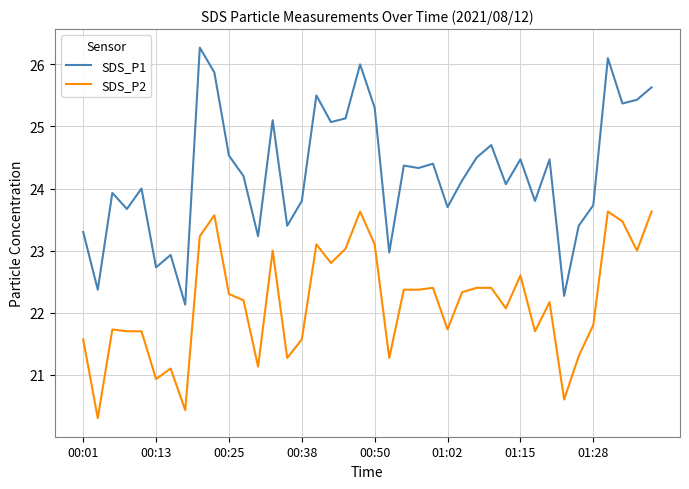

Which series has the largest total across all categories?

SDS_P1